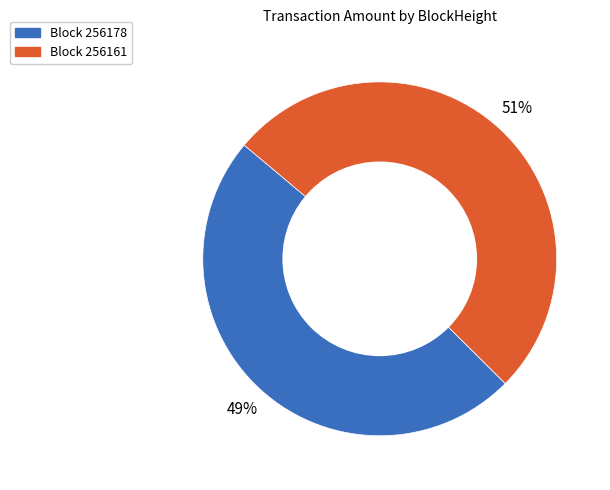

To the nearest percent, what is the average slice percentage?

50%